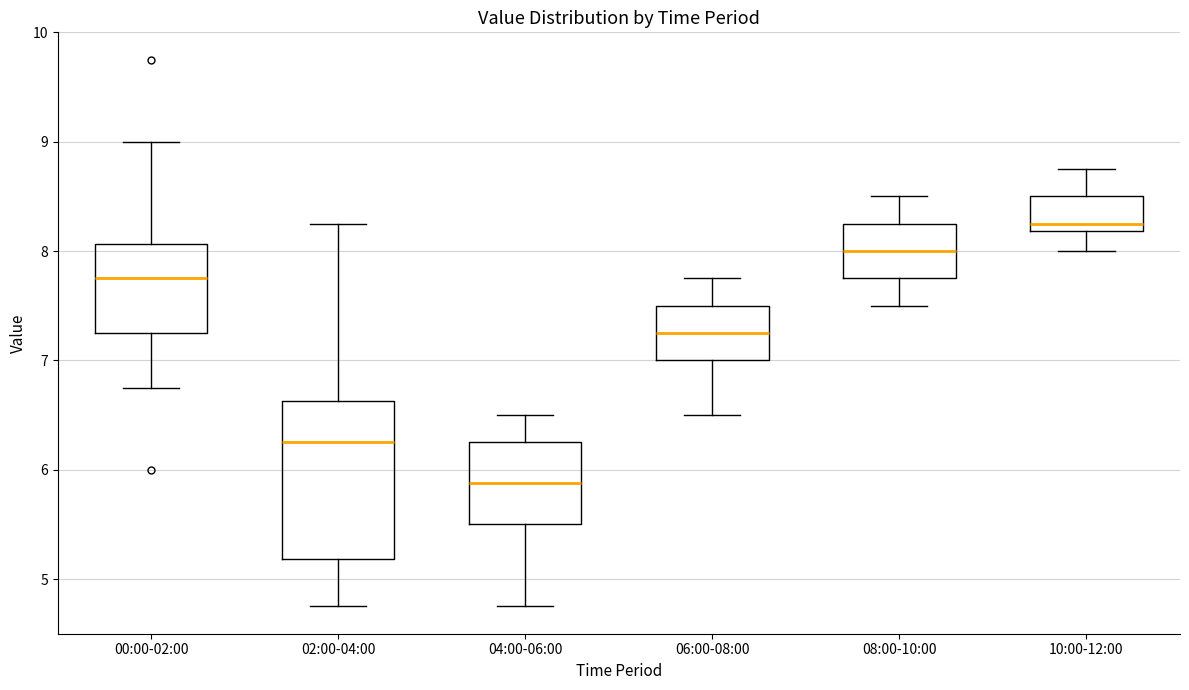

Where does the median line of the box for 02:00-04:00 sit on the y-axis? The values are not printed on the chart, so give them approximately, as read against the axis.

6.3